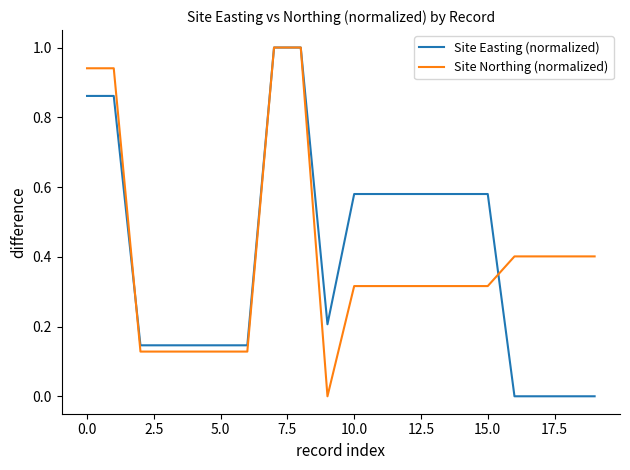

List the series in order of their overall mean, highest first.

Site Easting (normalized), Site Northing (normalized)